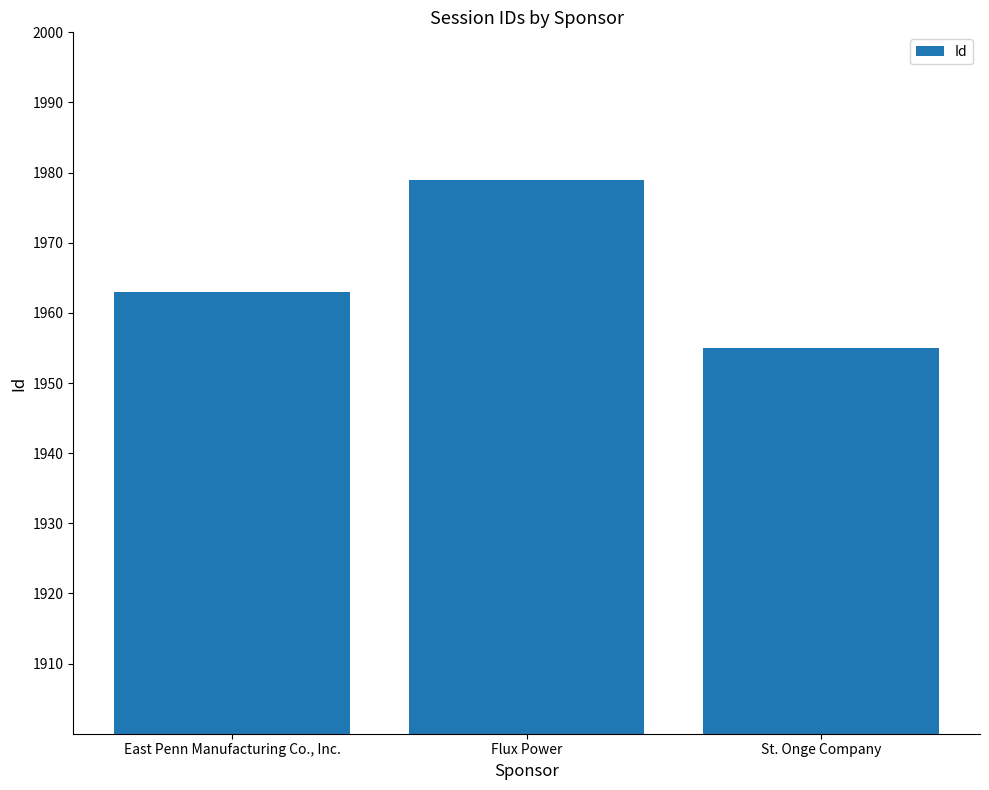

What value does the data have at East Penn Manufacturing Co., Inc.?

1963